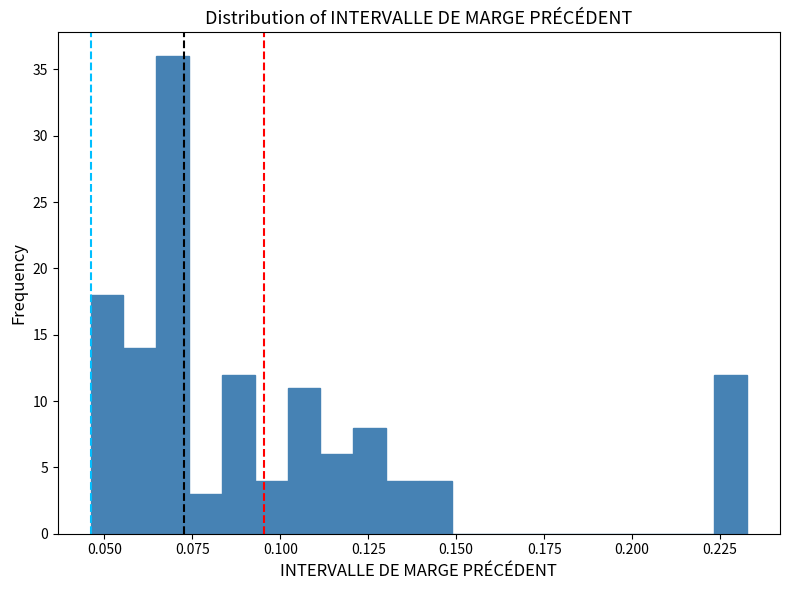

Read against the x-axis, roughly where is the centre of the tallest bar?

0.070